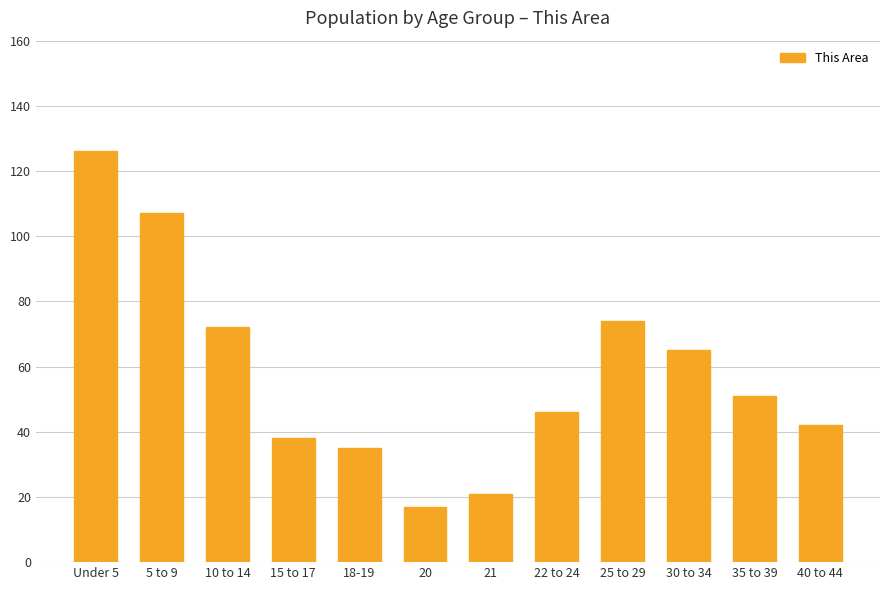

What is the sum of all values?

694